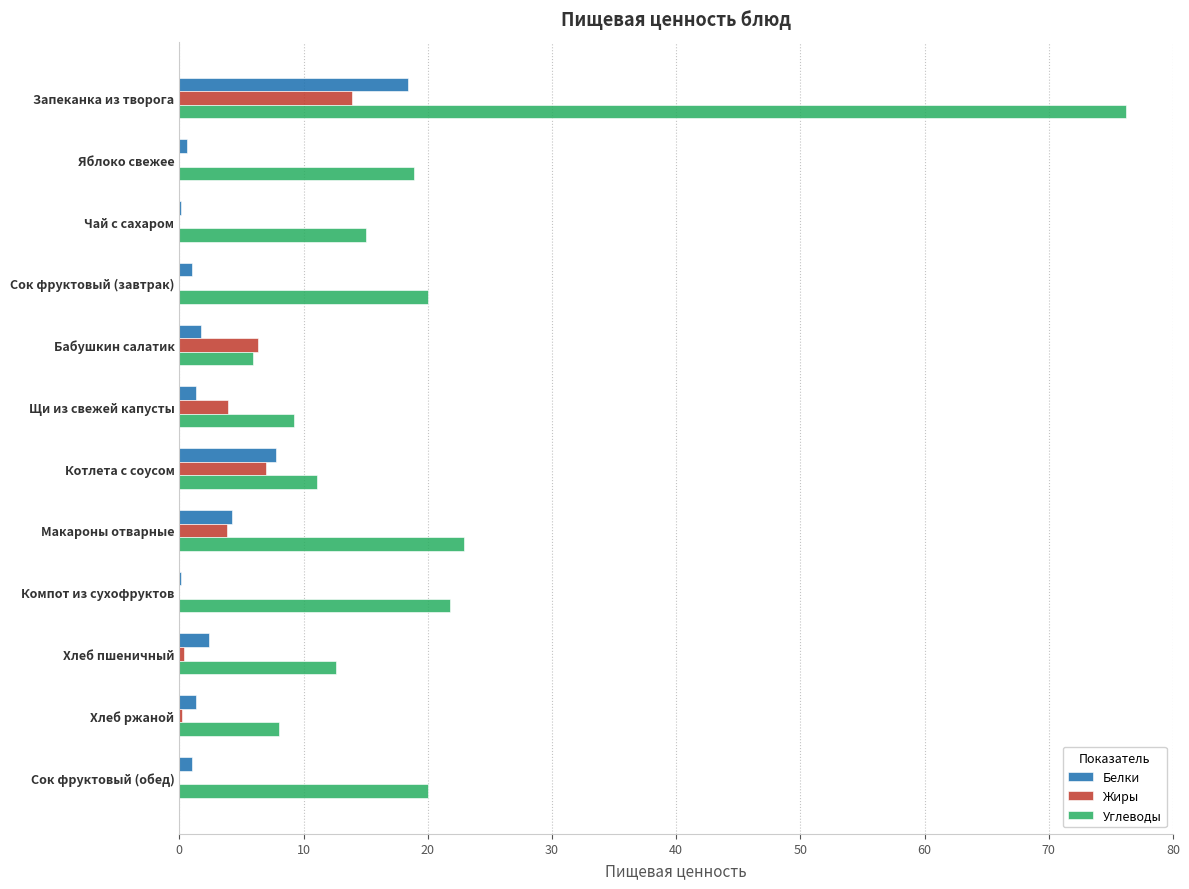

Is it true that Жиры equals 0.0 at Чай с сахаром?

True